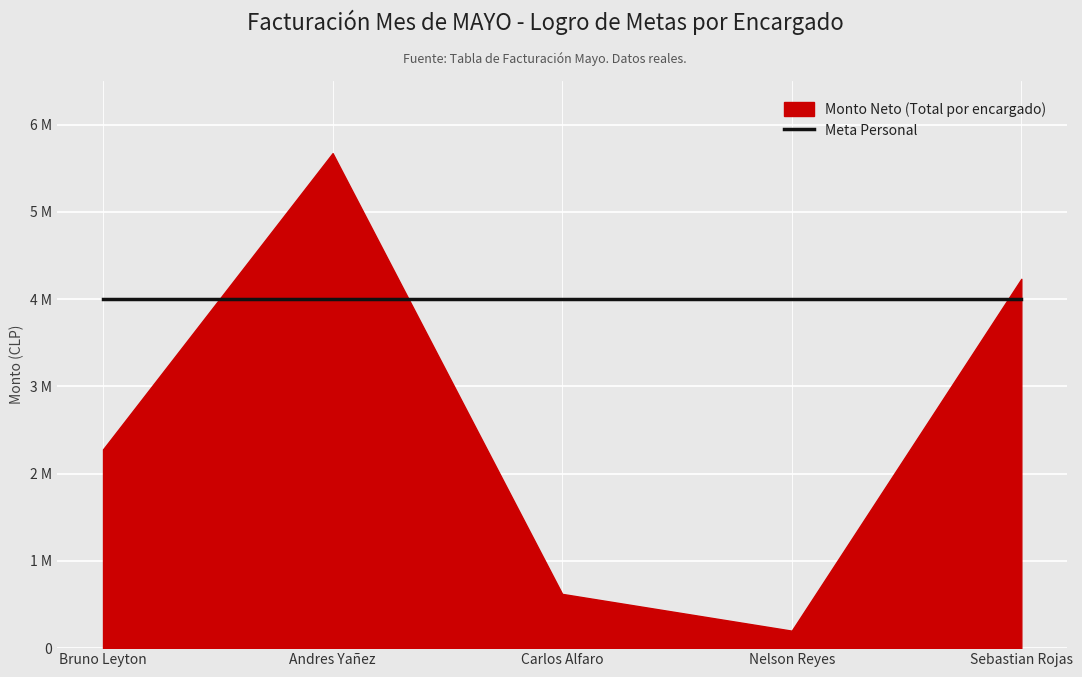

What is the minimum value shown in the chart?

200291